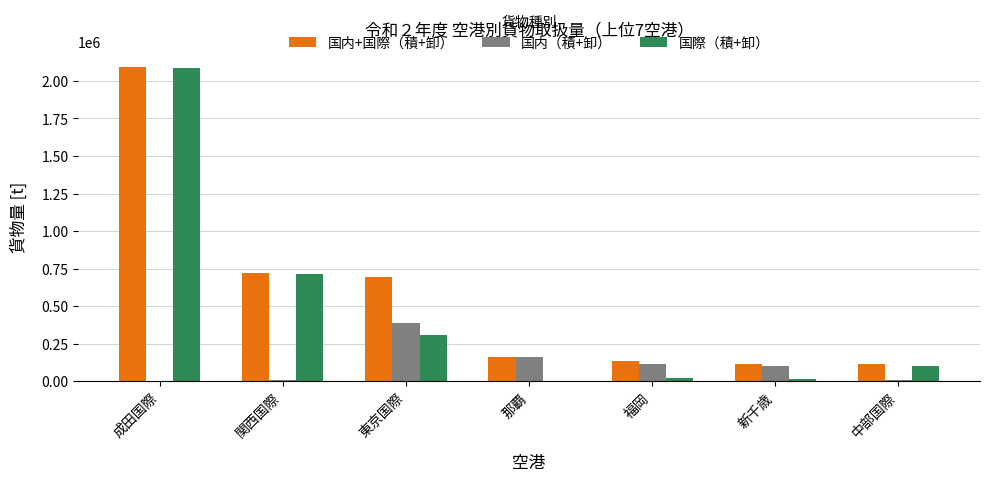

What are all the series names shown in the legend?

国内+国際（積+卸）, 国内（積+卸）, 国際（積+卸）